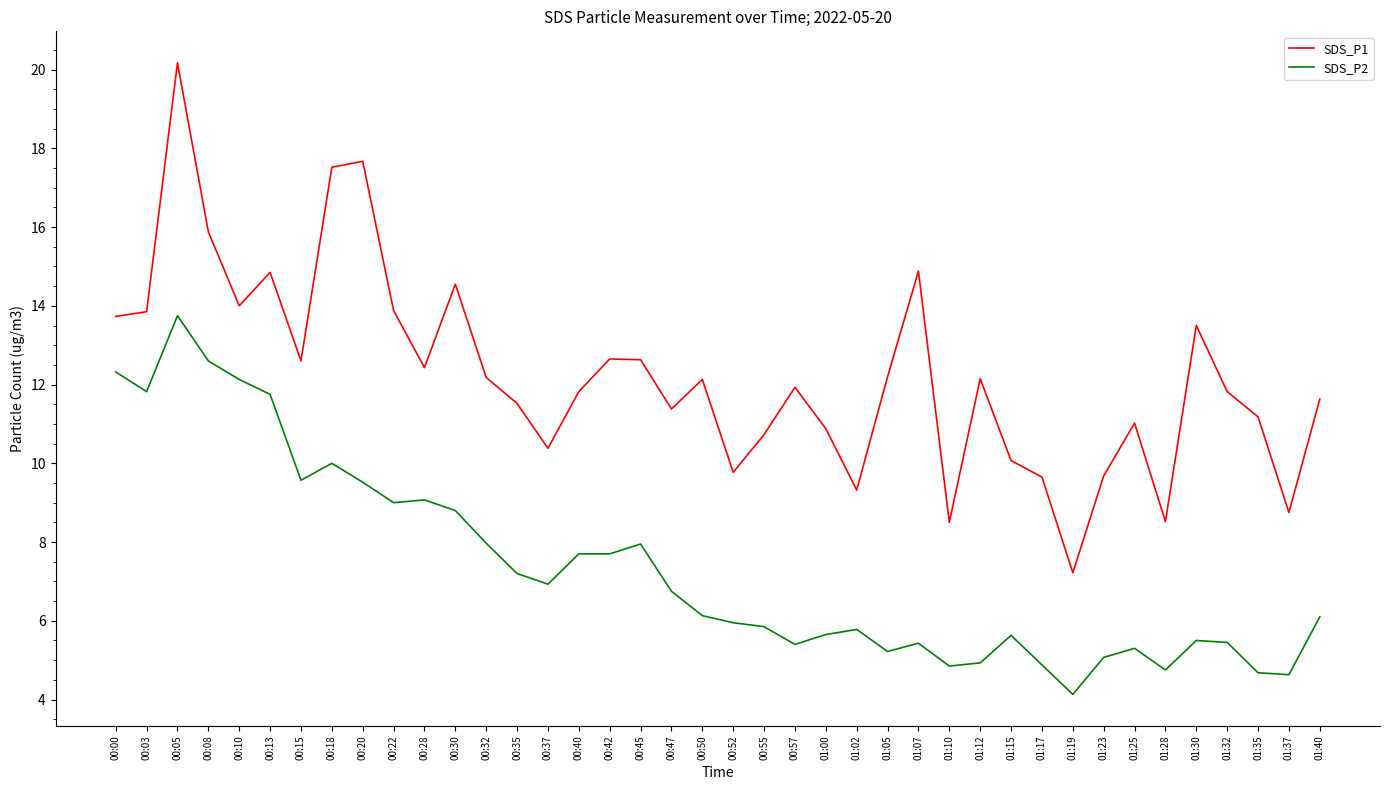

What is the average value of the SDS_P1 series?

12.2